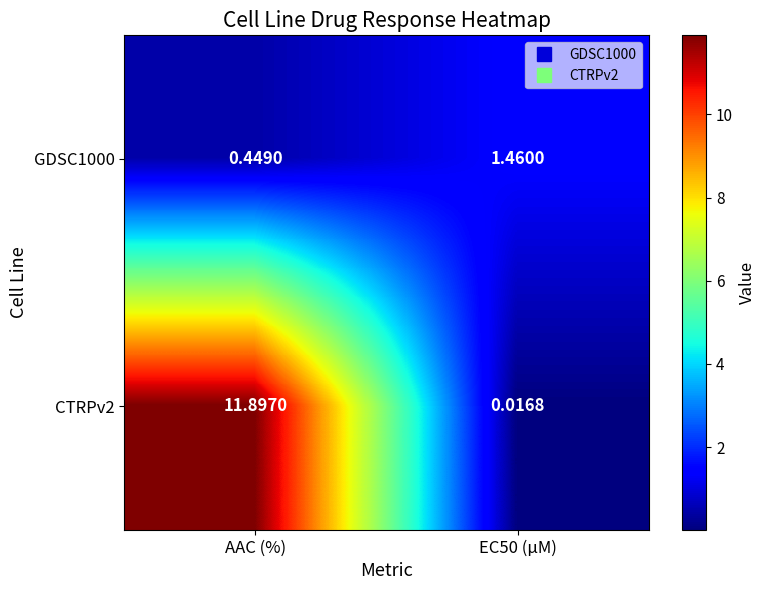

At which label does GDSC1000 reach its minimum?

AAC (%)